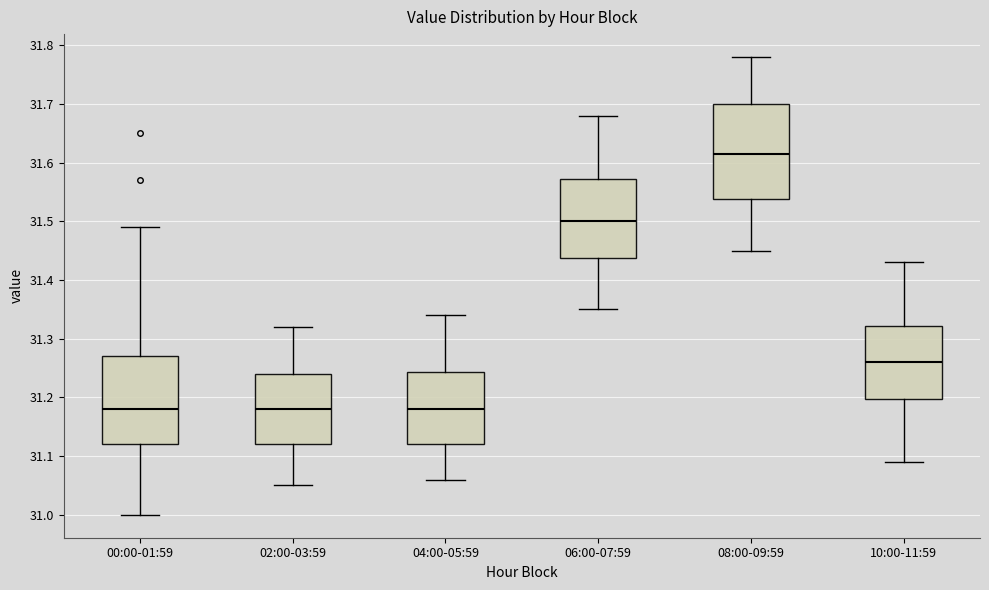

Reading left to right, read every box against the y-axis: the position of its median line, the range the box covers, and the ends of its whiskers. The values are not printed on the chart, so give them approximately, as read against the axis.

00:00-01:59: median 31.18, box 31.12 to 31.27, whiskers 31.00 to 31.49
02:00-03:59: median 31.18, box 31.12 to 31.24, whiskers 31.05 to 31.32
04:00-05:59: median 31.18, box 31.12 to 31.24, whiskers 31.06 to 31.34
06:00-07:59: median 31.50, box 31.44 to 31.57, whiskers 31.35 to 31.68
08:00-09:59: median 31.62, box 31.54 to 31.70, whiskers 31.45 to 31.78
10:00-11:59: median 31.26, box 31.20 to 31.32, whiskers 31.09 to 31.43